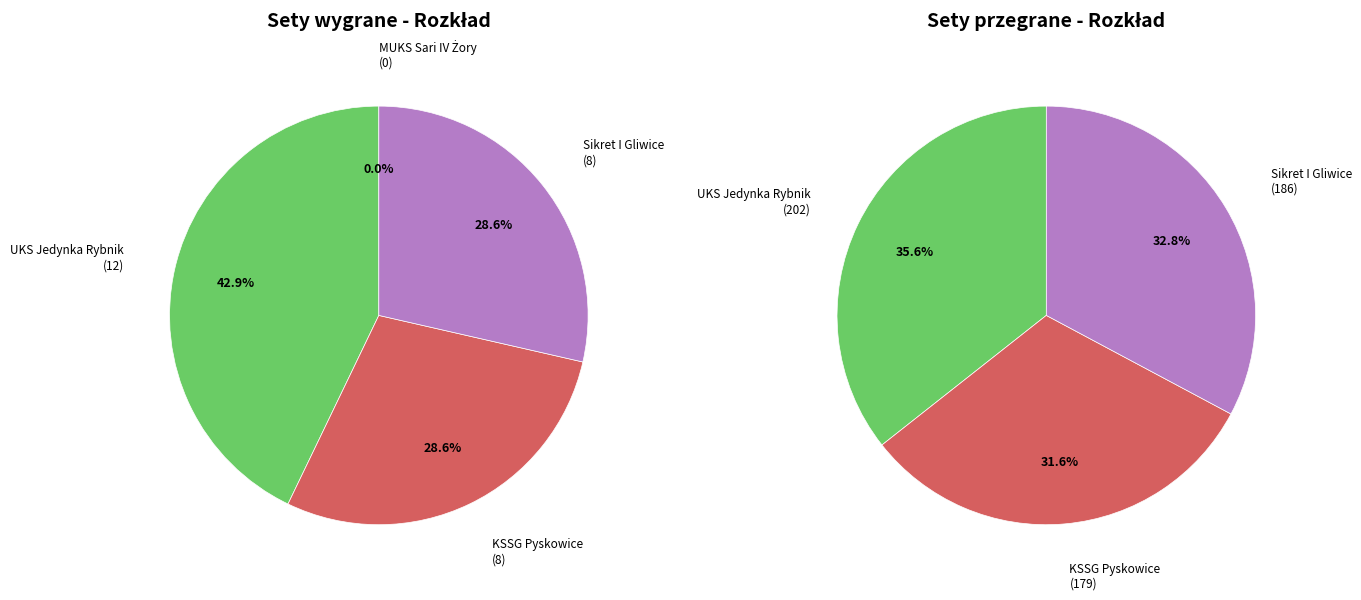

To the nearest percent, what is the difference between the largest and smallest slice percentages?

43%